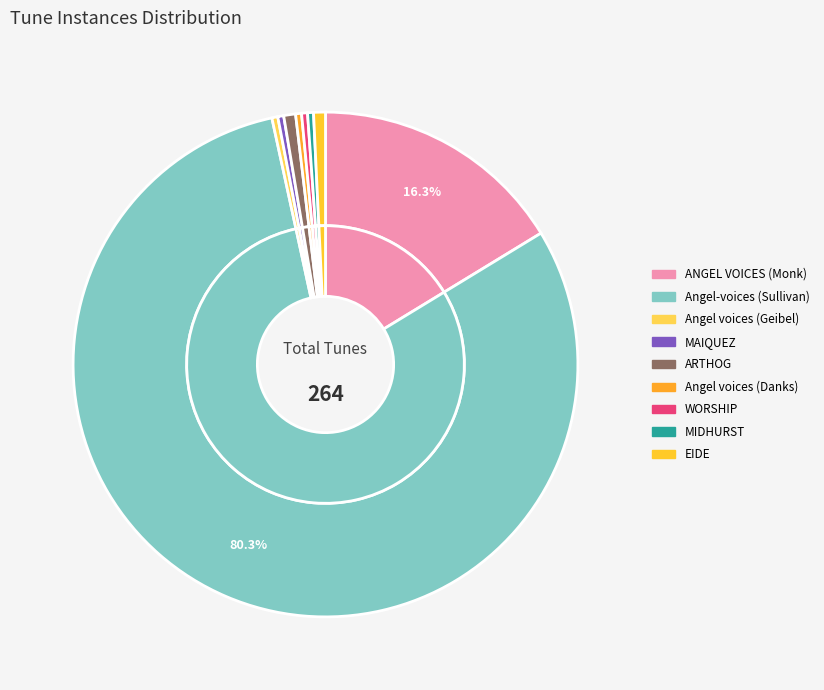

How many slices are in this pie chart?

9